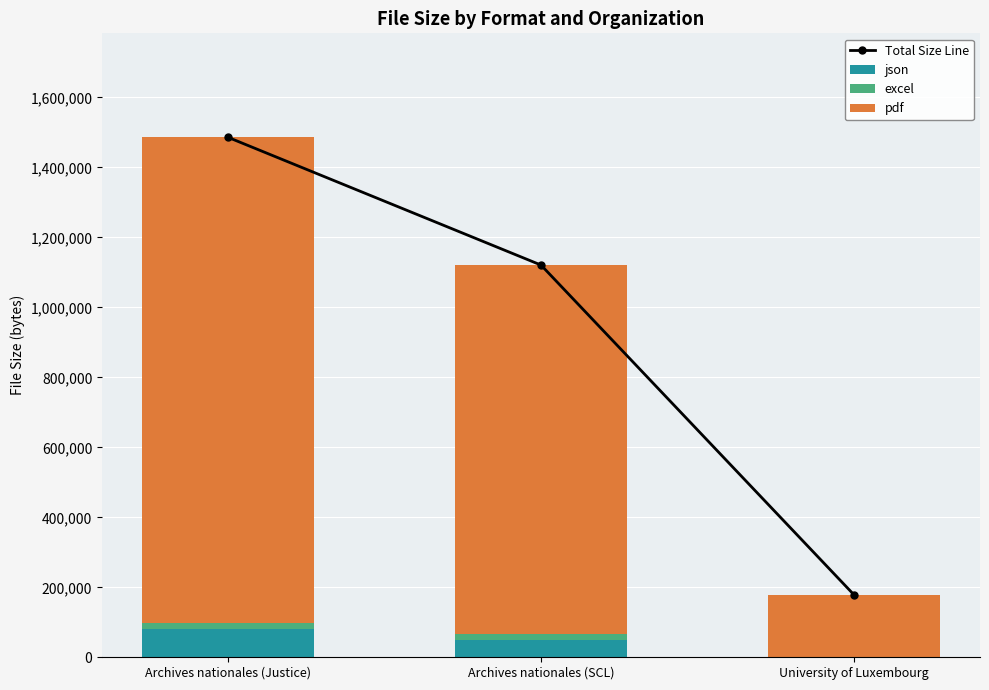

What position from the right is Archives nationales (SCL)?

2